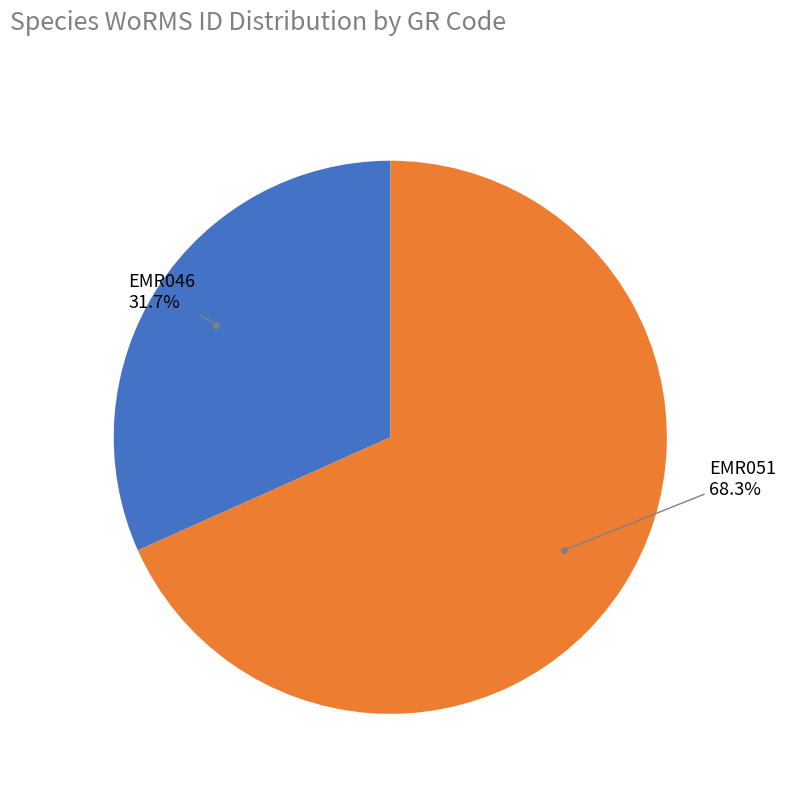

Does any single category account for the majority?

Yes